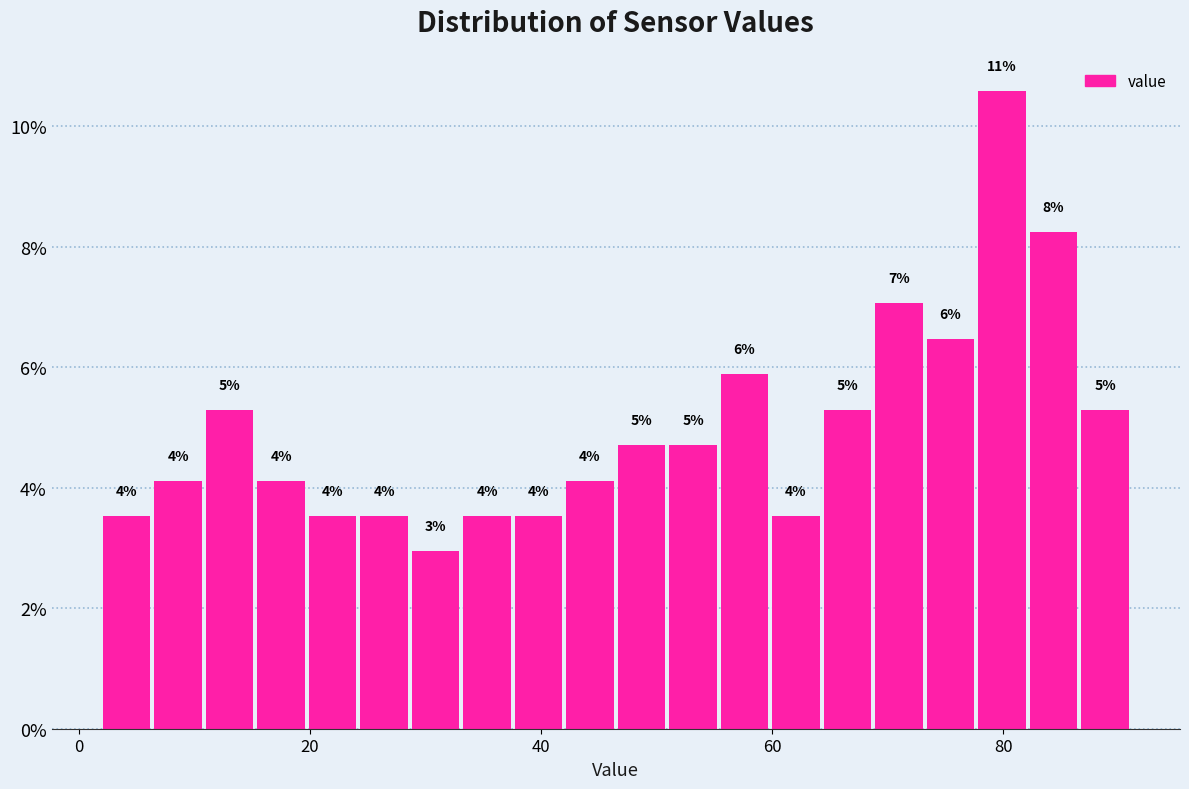

Around what value on the x-axis is the tallest bar? Give the approximate position of its centre, as read against the axis.

80